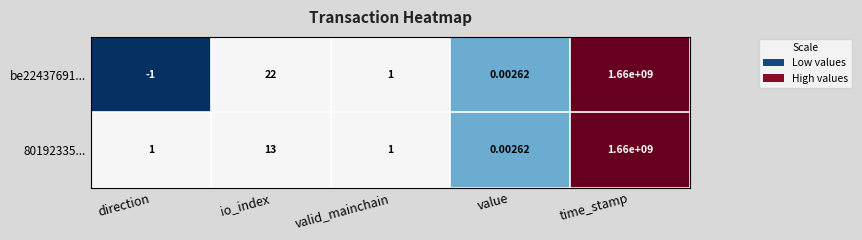

What is the total value across all series at io_index?

35.0